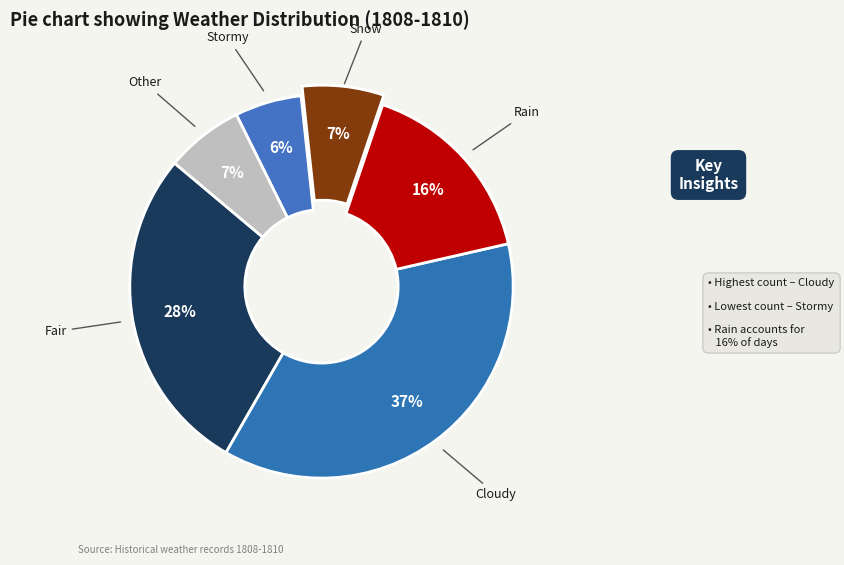

To the nearest percent, what is the difference between the largest and smallest slice percentages?

31%